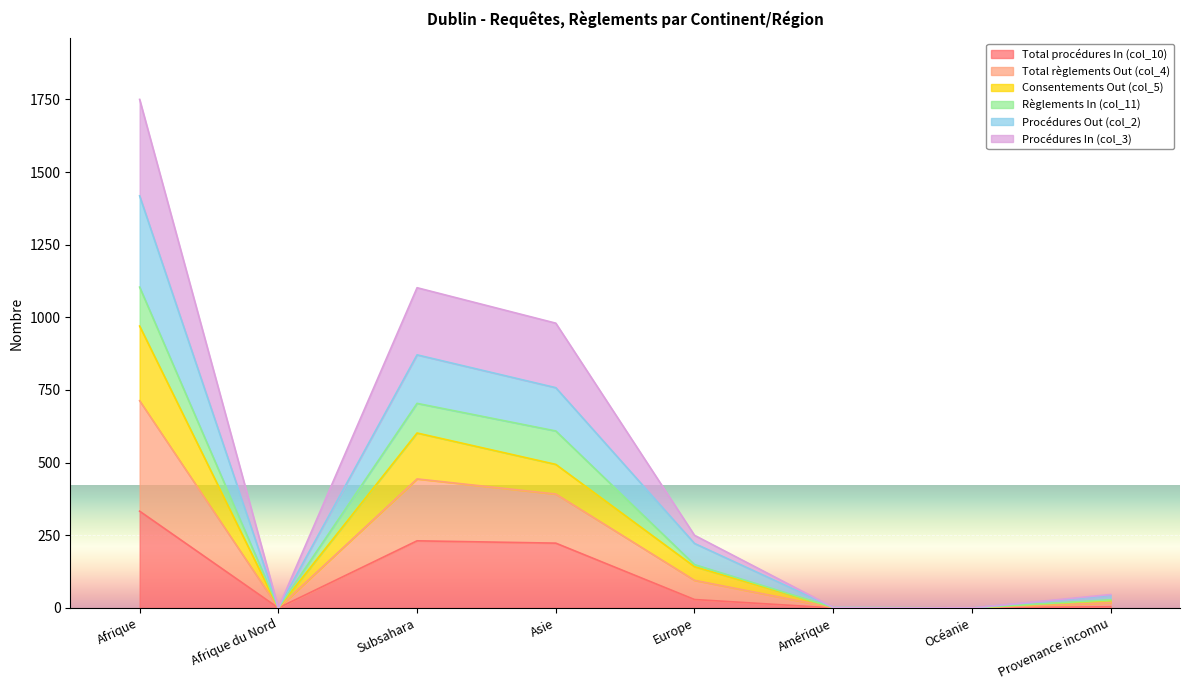

True or false: Total règlements Out (col_4) has a value of 4 at Amérique.

False